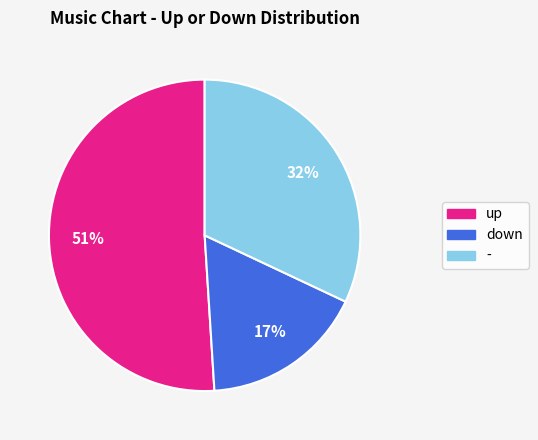

Is it true that down is 17% of the pie?

True